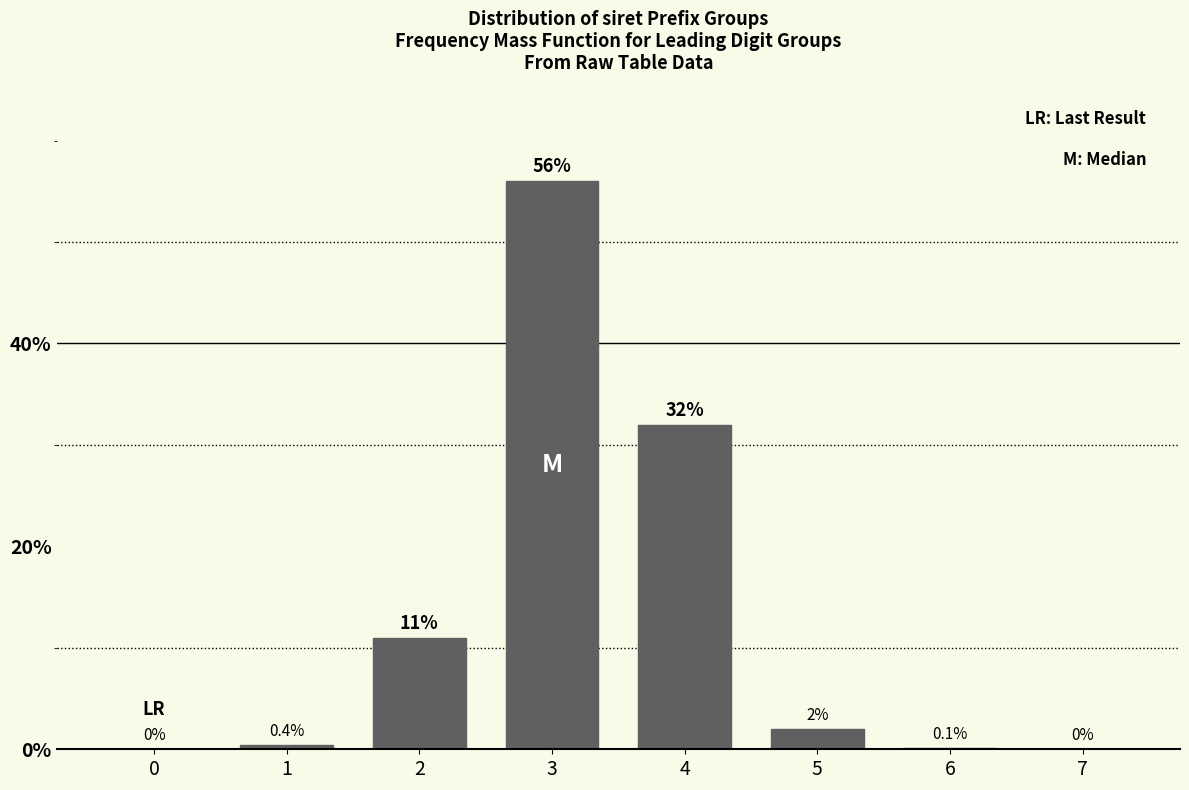

Reading left to right, list all the values displayed in this chart.

0=0.0	1=0.4	2=11.0	3=56.0	4=32.0	5=2.0	6=0.1	7=0.0